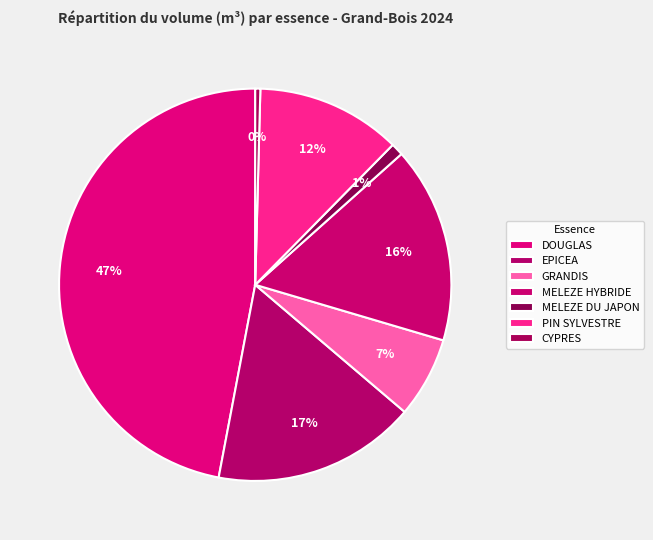

Which category has the smallest portion of the pie?

CYPRES